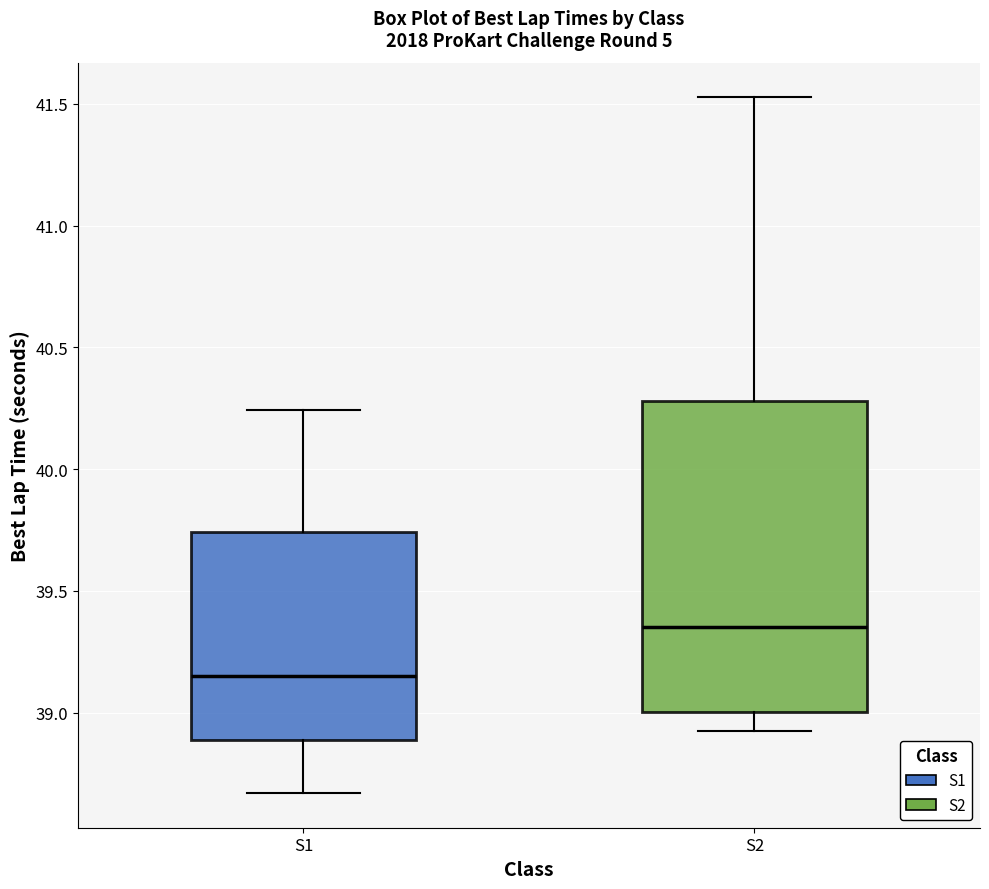

Reading left to right, read every box against the y-axis: the position of its median line, the range the box covers, and the ends of its whiskers. The values are not printed on the chart, so give them approximately, as read against the axis.

S1: median 39.15, box 38.90 to 39.75, whiskers 38.65 to 40.25
S2: median 39.35, box 39.00 to 40.30, whiskers 38.95 to 41.55